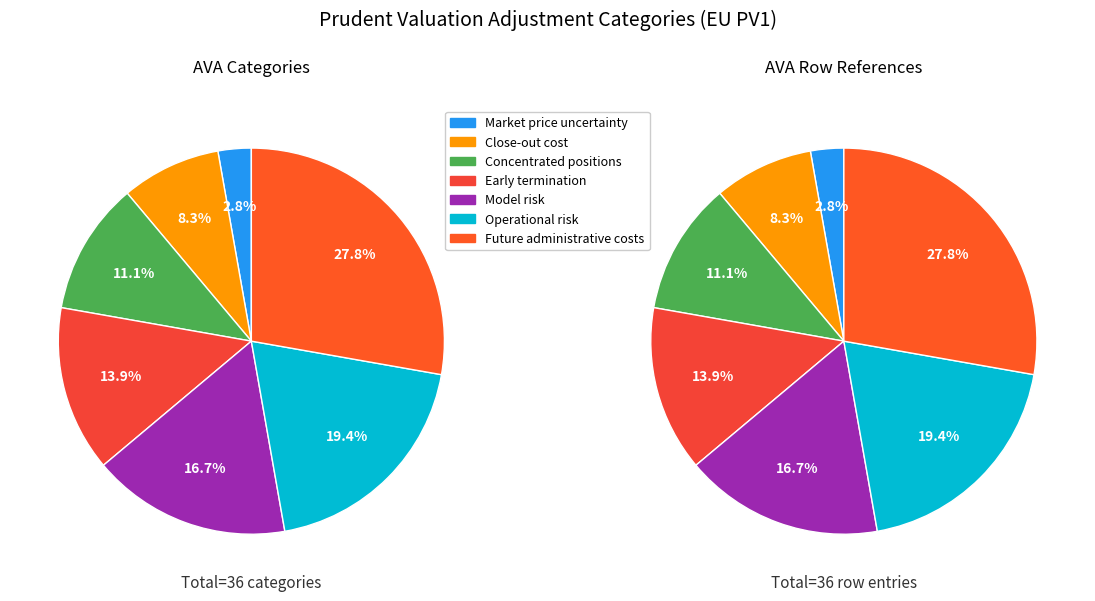

Combined, do Operational risk and Model risk account for over 50%?

No